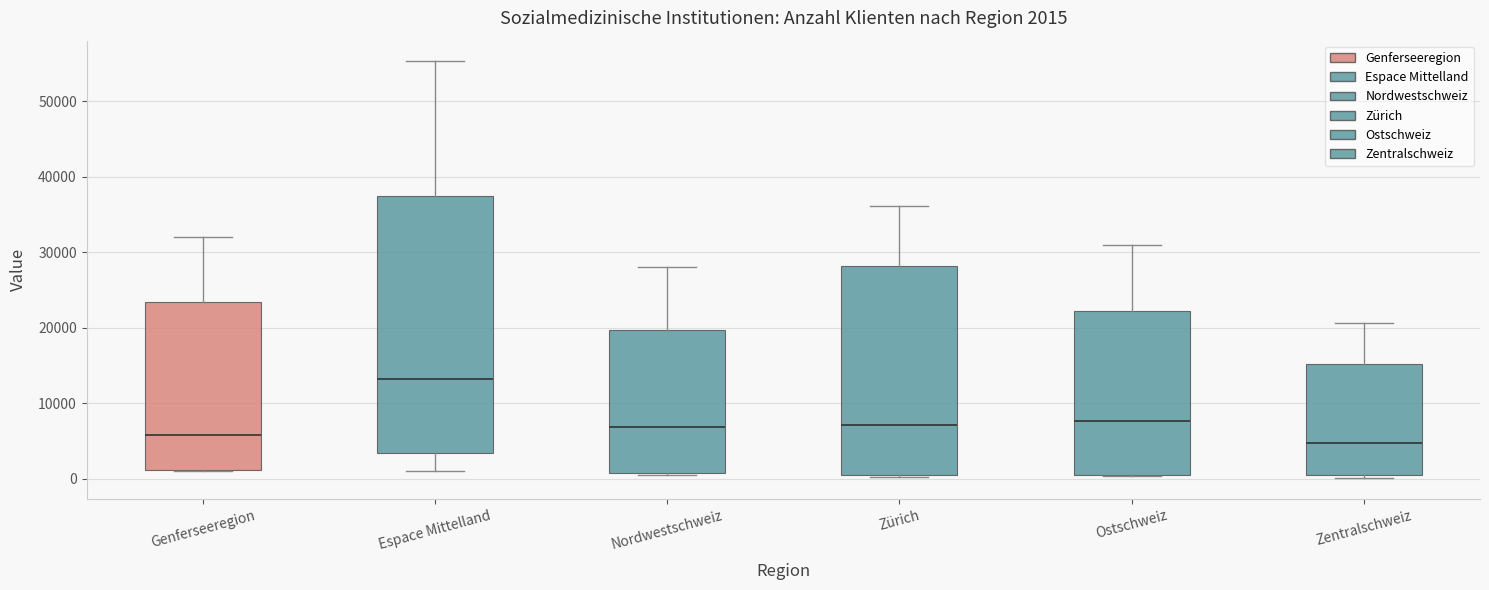

Which box has the lowest median line?

Zentralschweiz